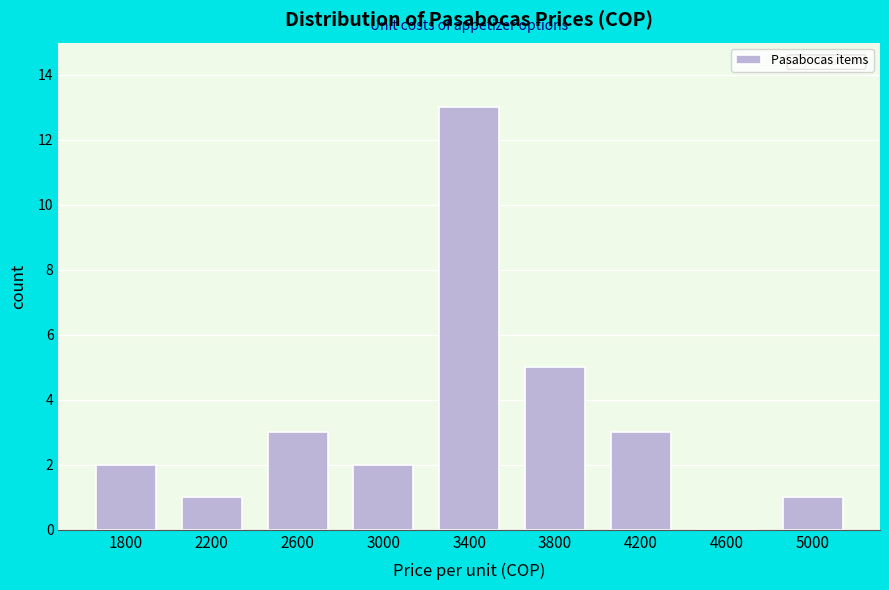

Reading left to right, what are all the values shown in this chart?

1800=2	2200=1	2600=3	3000=2	3400=13	3800=5	4200=3	4600=0	5000=1